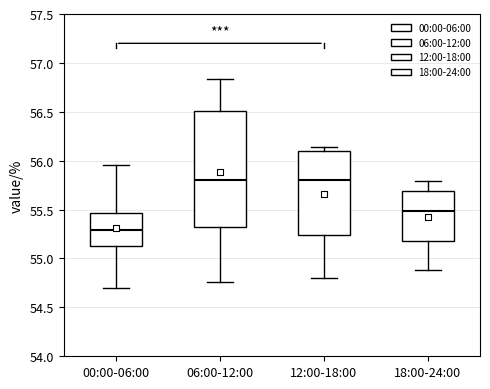

Where does the upper whisker of the box for 06:00-12:00 end on the y-axis? The values are not printed on the chart, so give them approximately, as read against the axis.

56.85